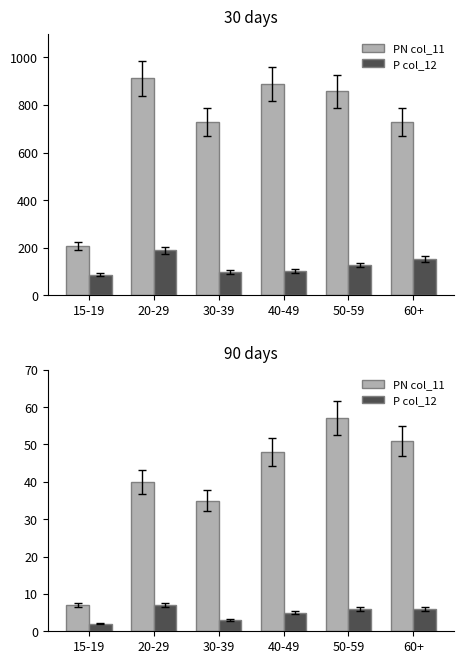

Rank the series by their average value, from highest to lowest.

PN col_11, P col_12